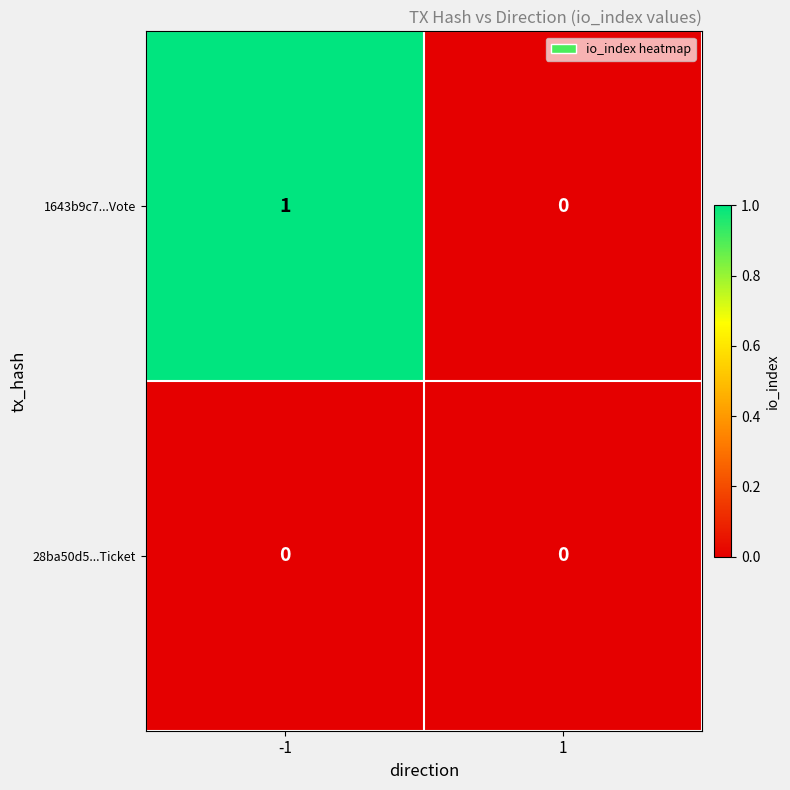

List the series in order of their peak value, lowest first.

28ba50d5...Ticket, 1643b9c7...Vote